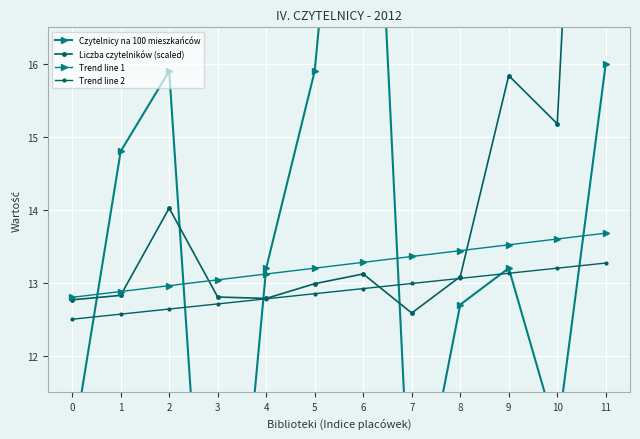

What is the difference between the maximum and minimum values in the Liczba czytelników (scaled) series?

15.4